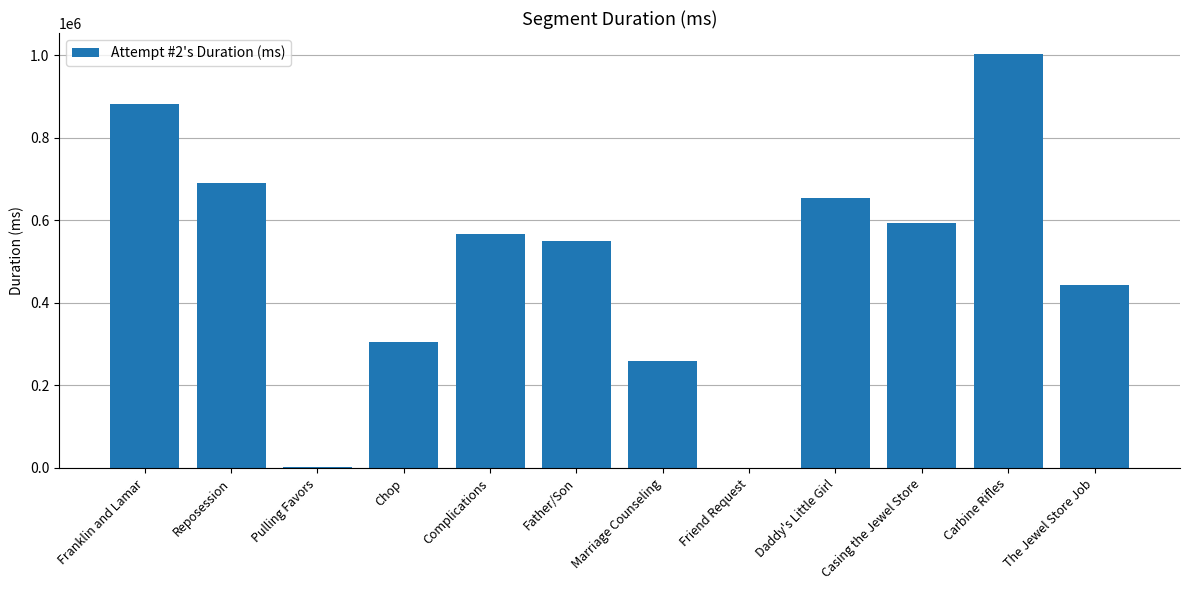

What is the average value?

495872